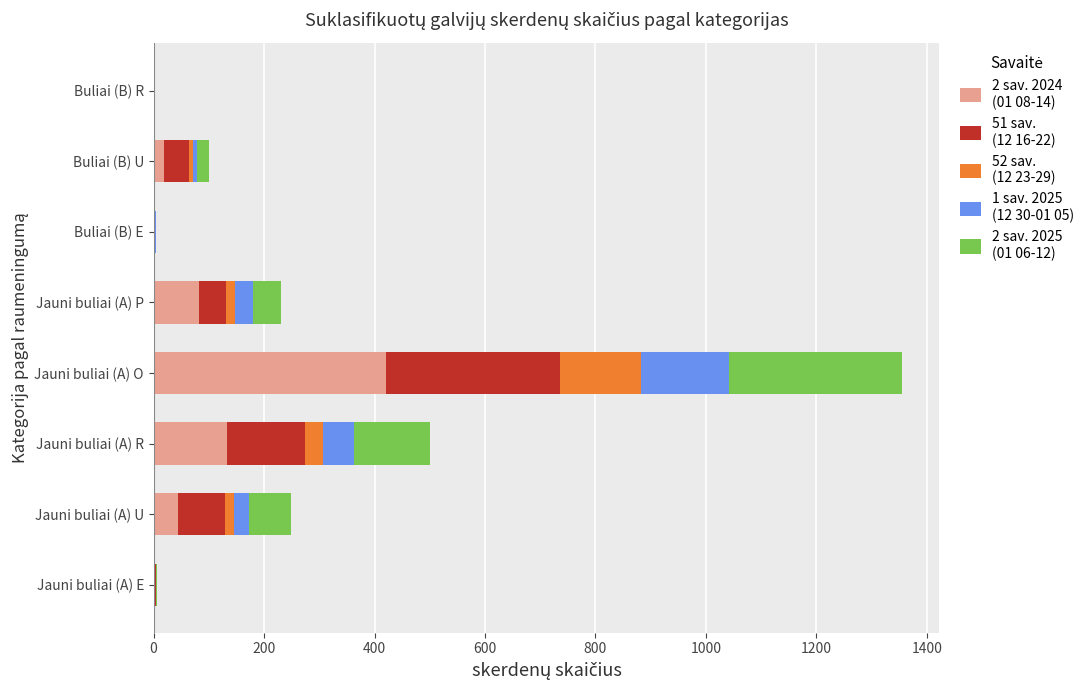

What is the total value across all series at Jauni buliai (A) R?

501